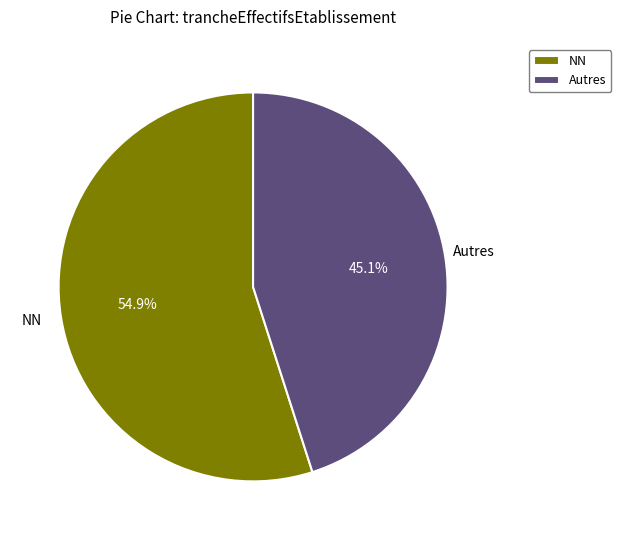

What is the total percentage of NN and Autres?

100.0%